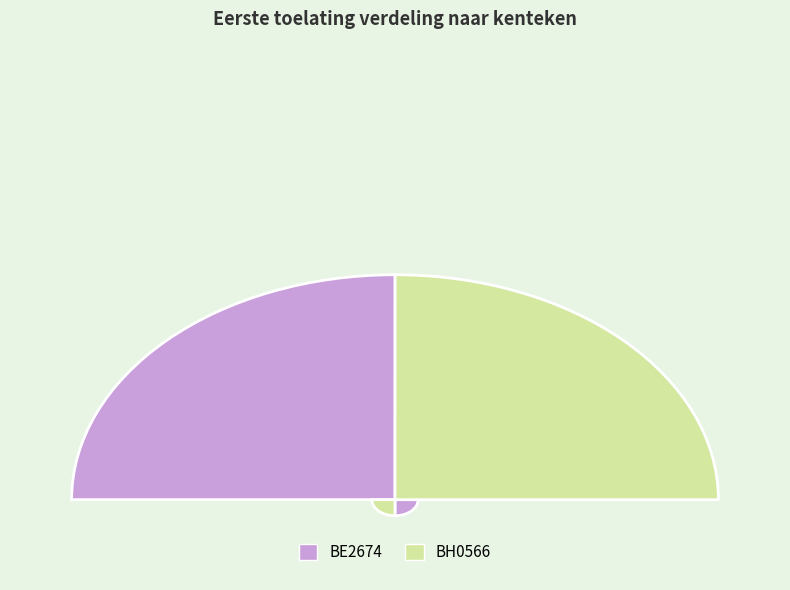

Which slice is the smallest?

BH0566